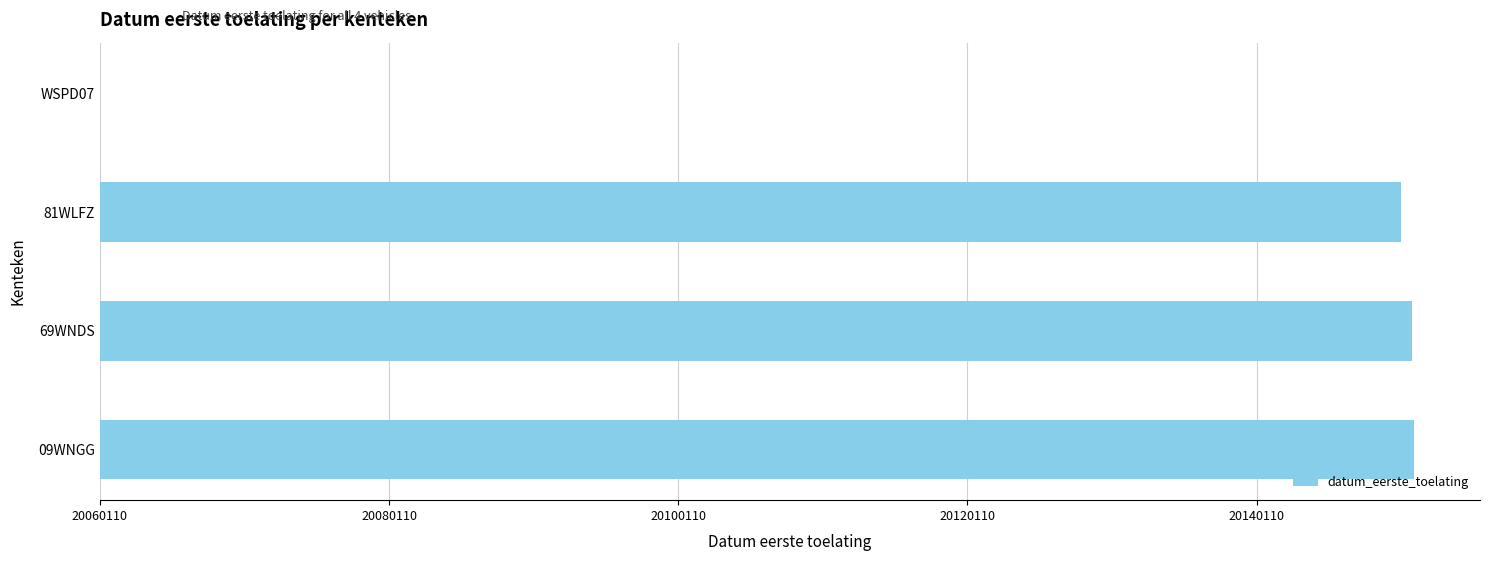

What is the sum of all values?

271613